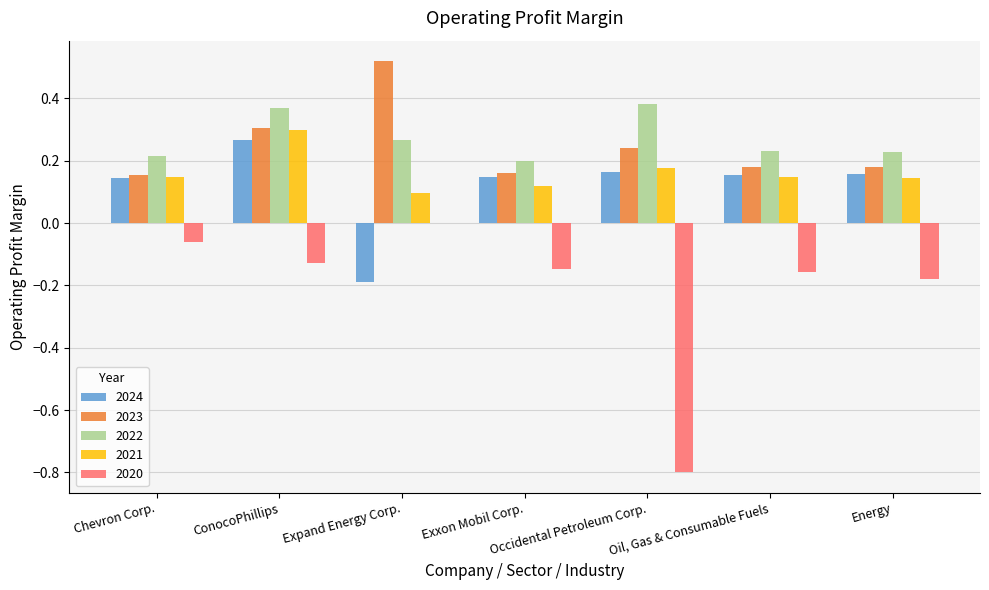

Which series has the largest range (max minus min)?

2020